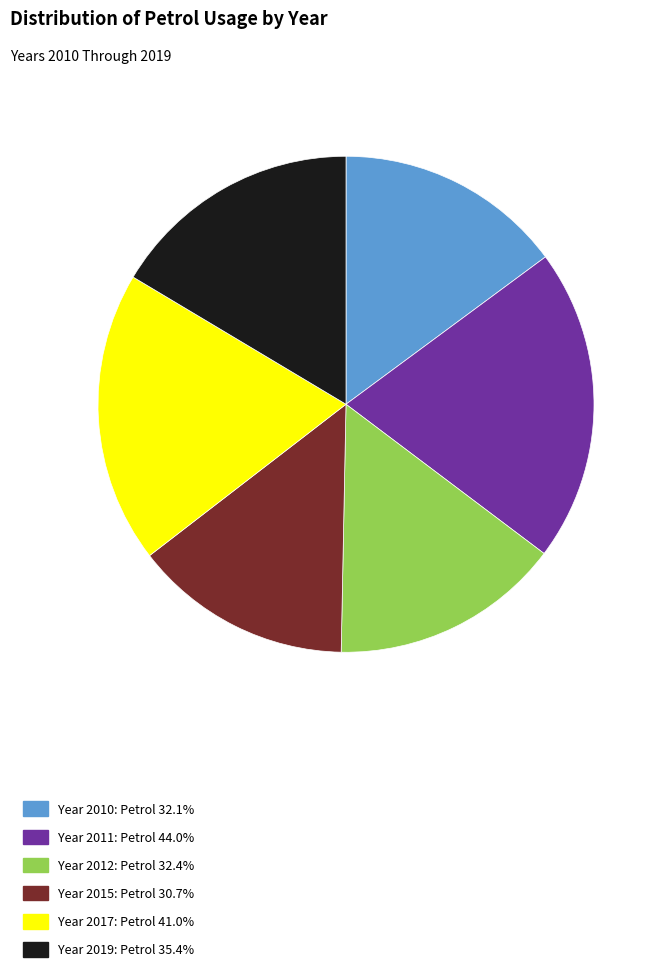

Is there any slice that represents more than half of the pie?

No